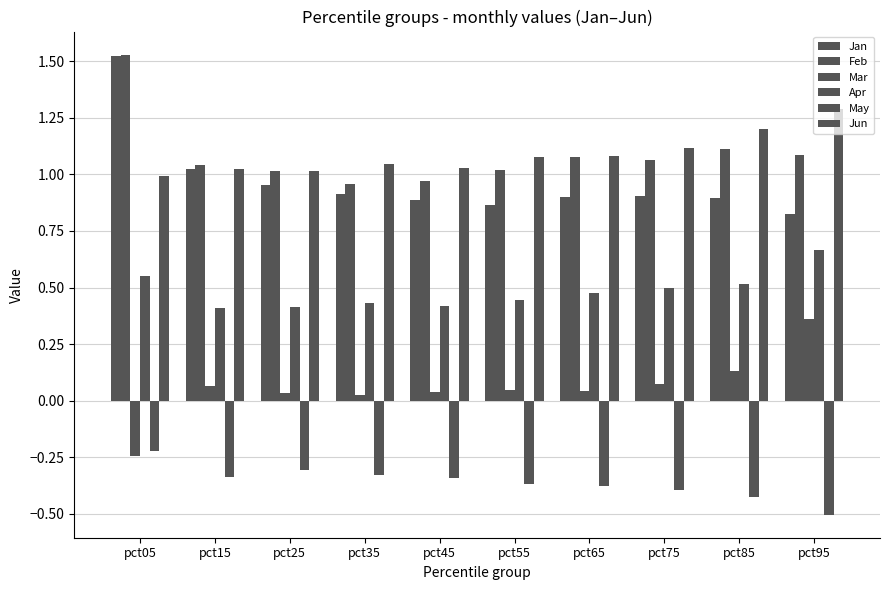

Does the chart contain stacked bars?

No